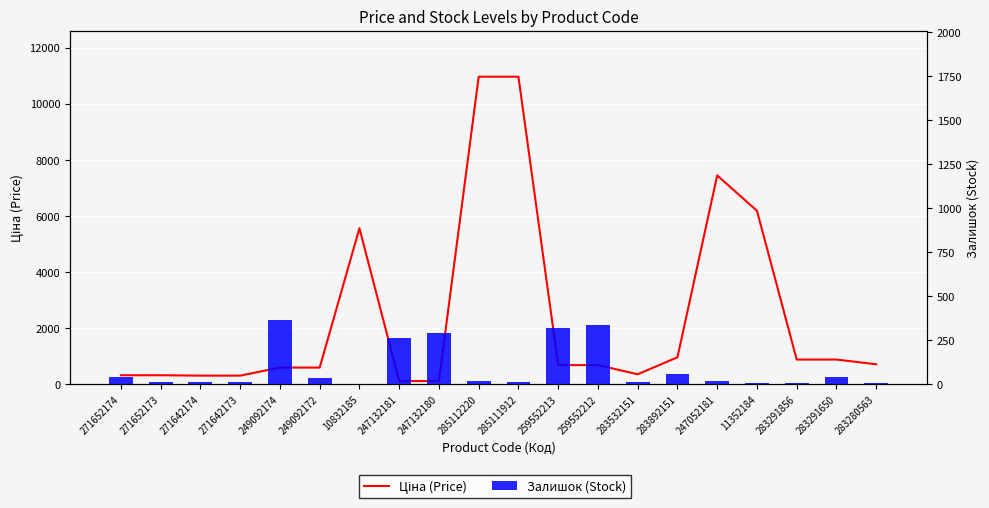

How many values in the Ціна (Price) series are below 679?

9